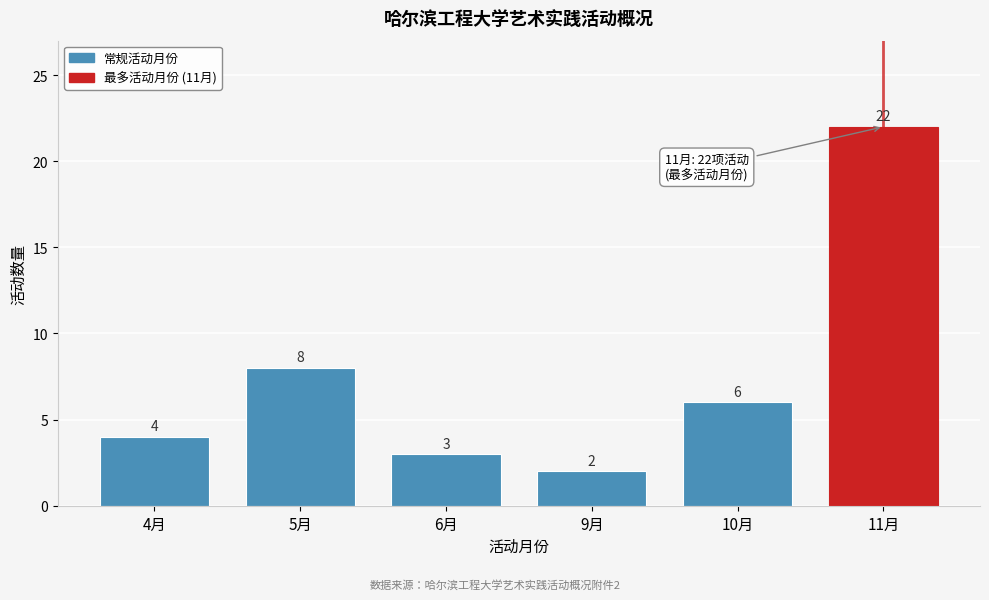

Reading left to right, what are all the values shown in this chart?

4月=4	5月=8	6月=3	9月=2	10月=6	11月=22